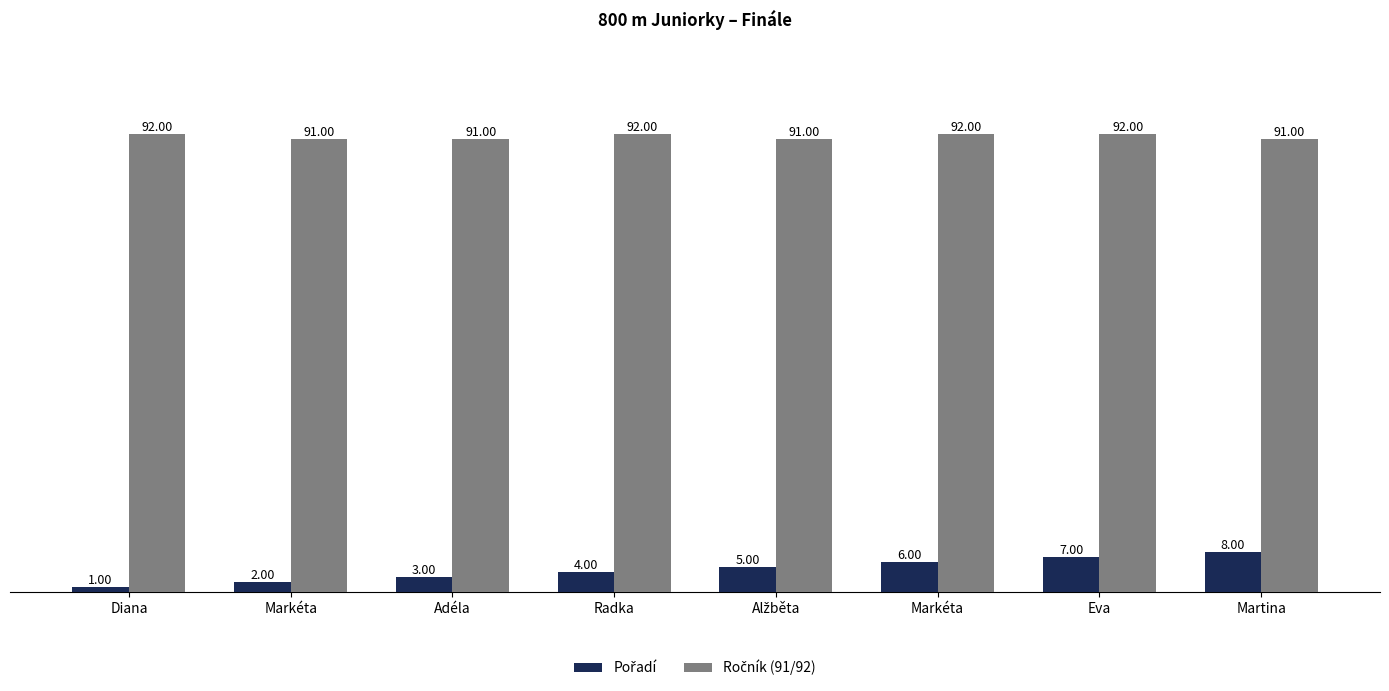

Count the number of categories in the chart.

8